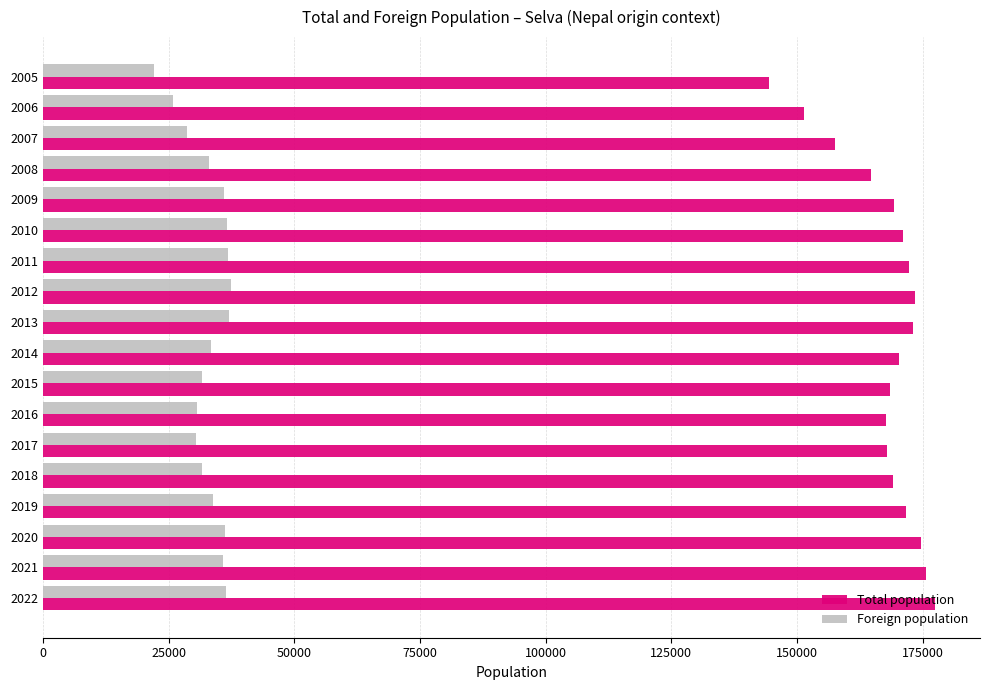

What is the approximate value of Total population at 2018?

169029